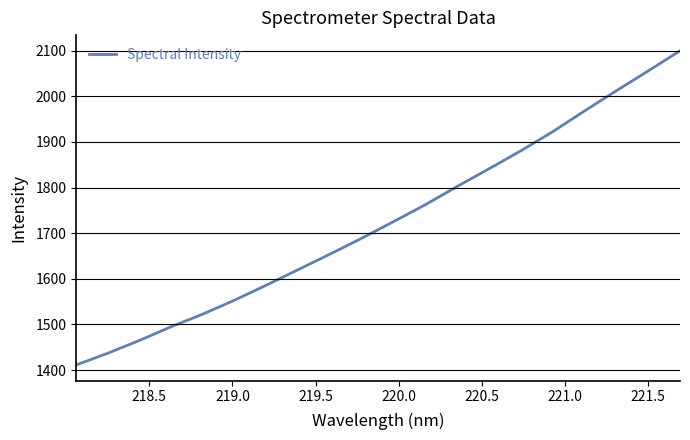

How many lines are shown in the chart?

1